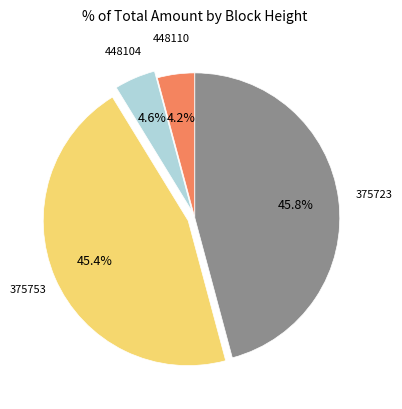

Is there any slice that represents more than half of the pie?

No